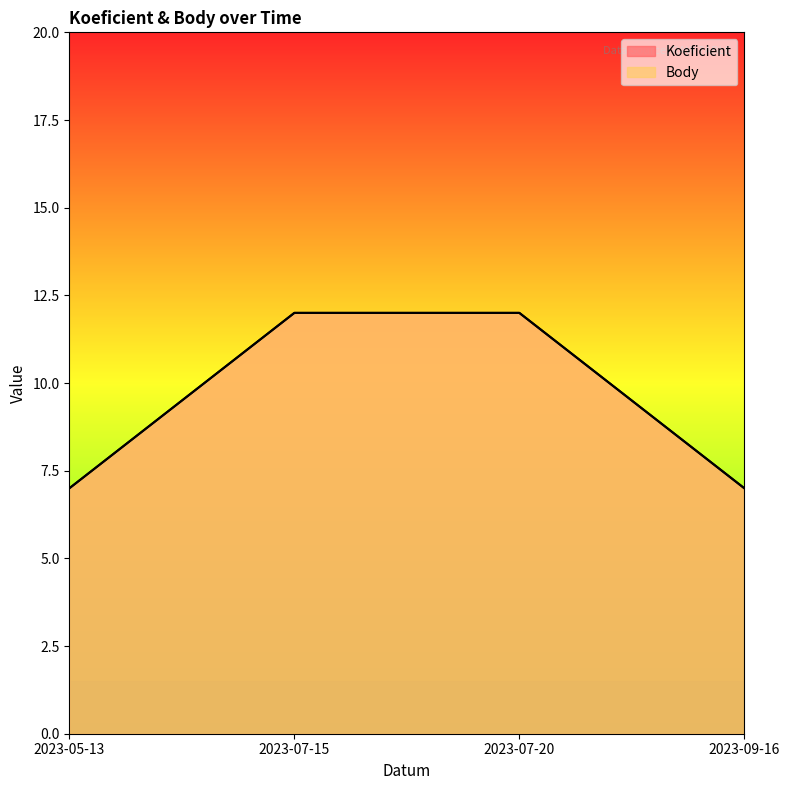

What is the average value of the Body series?

10